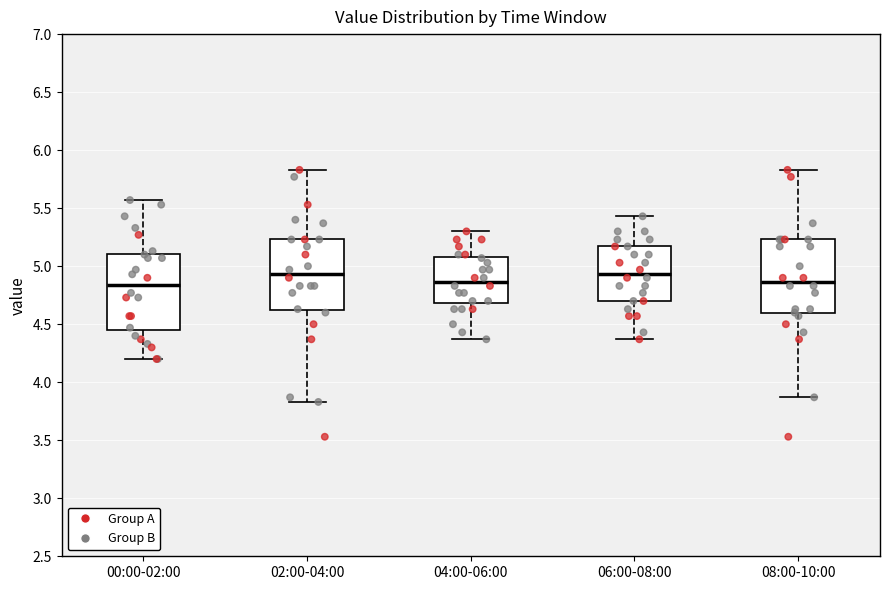

Where is the lower edge of the box for 02:00-04:00 on the y-axis? The values are not printed on the chart, so give them approximately, as read against the axis.

4.60